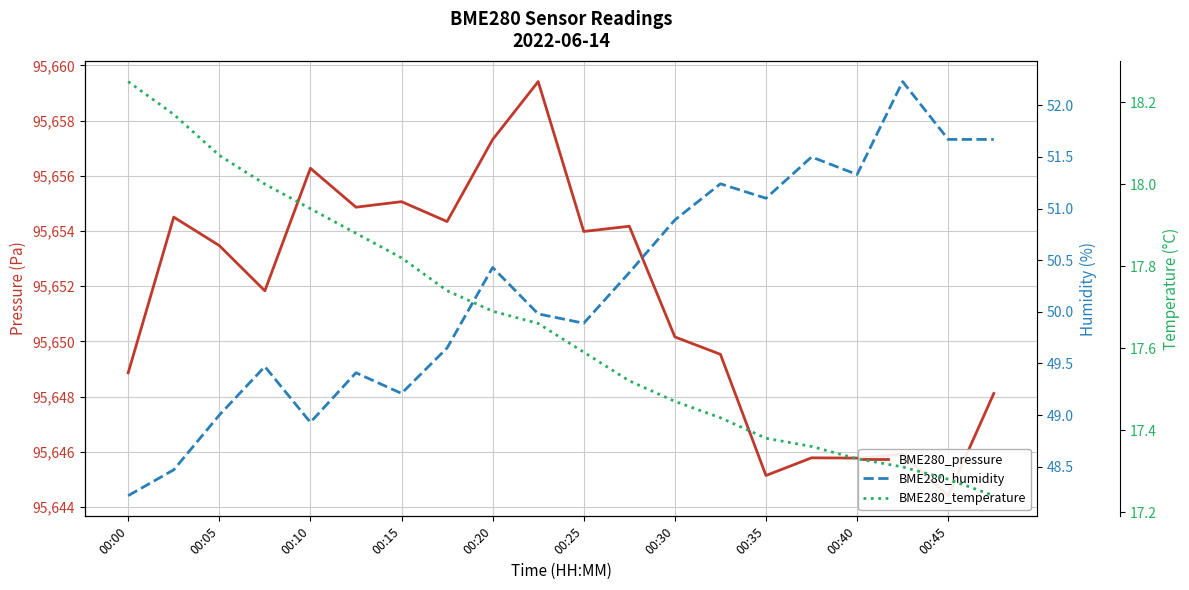

Which series has the widest spread of values?

BME280_pressure